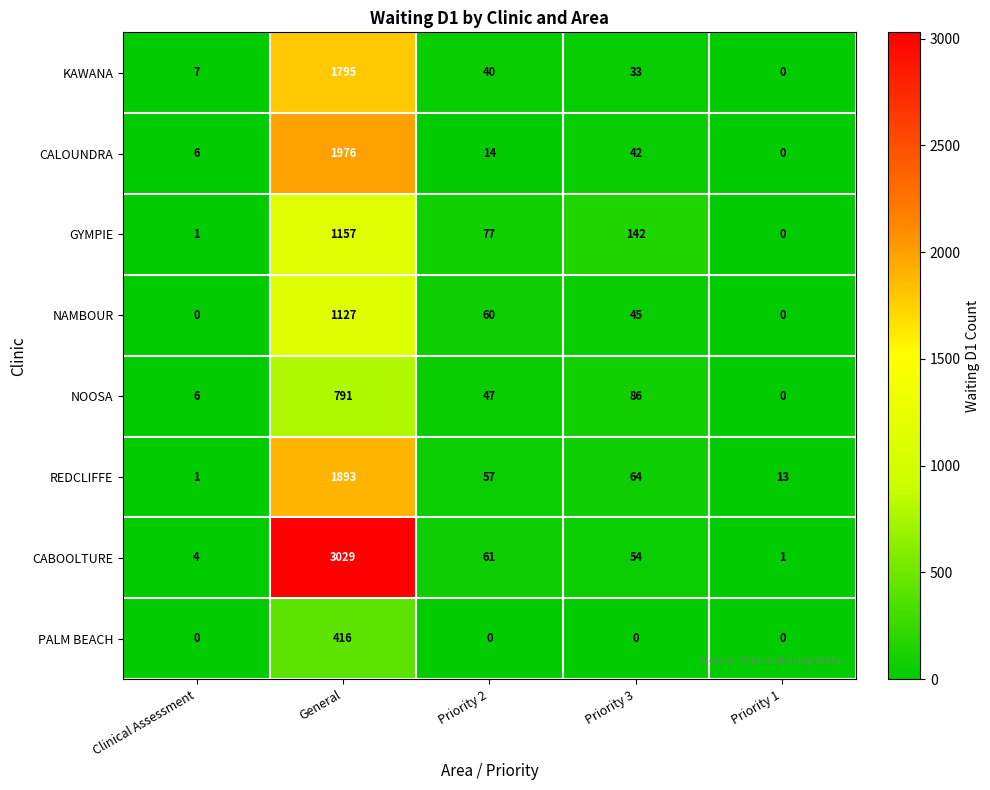

Rank the categories by CABOOLTURE value from lowest to highest.

Priority 1, Clinical Assessment, Priority 3, Priority 2, General